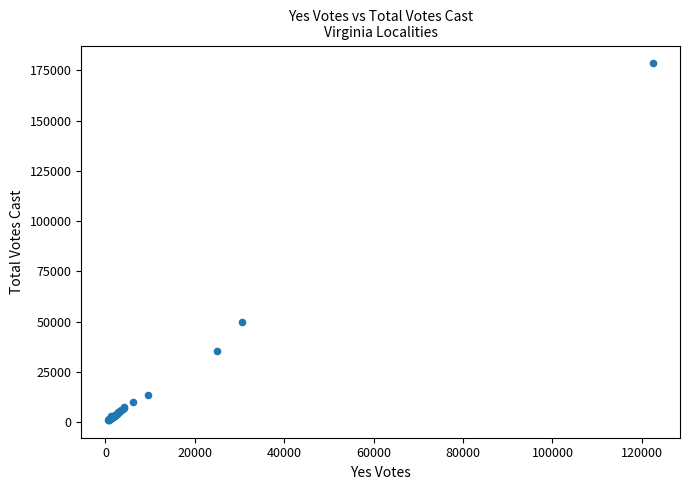

What Y value in the scatter plot is closest to 89770?

49954